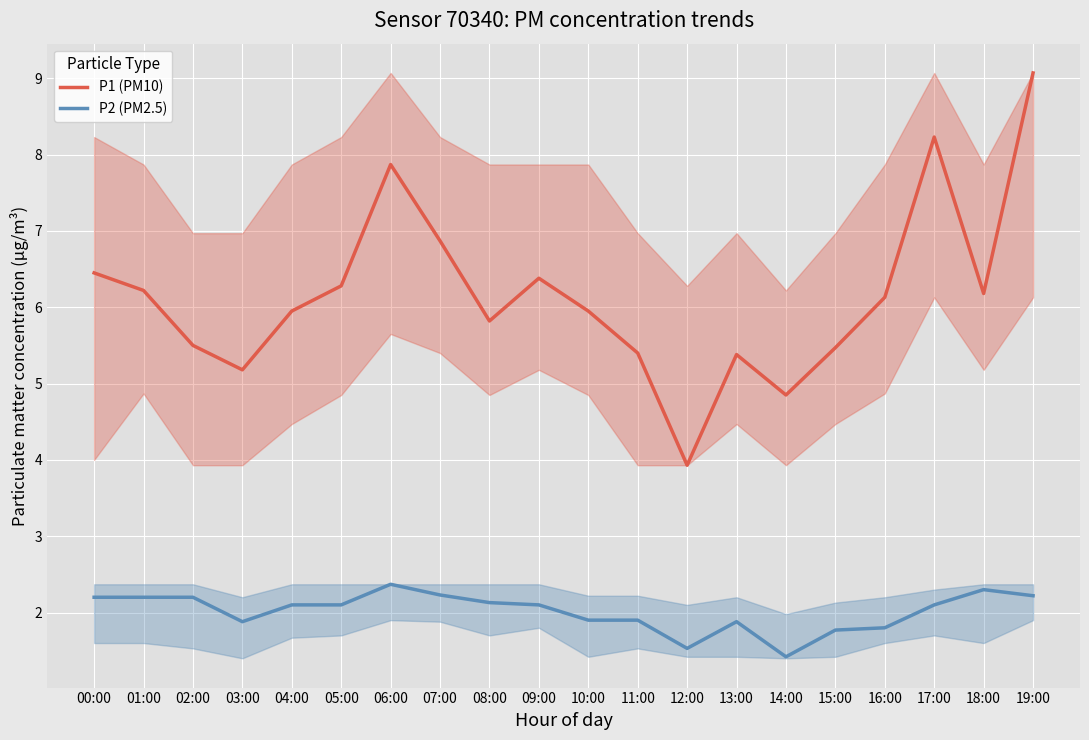

Where is P1 (PM10) nearest to the value 6?

04:00